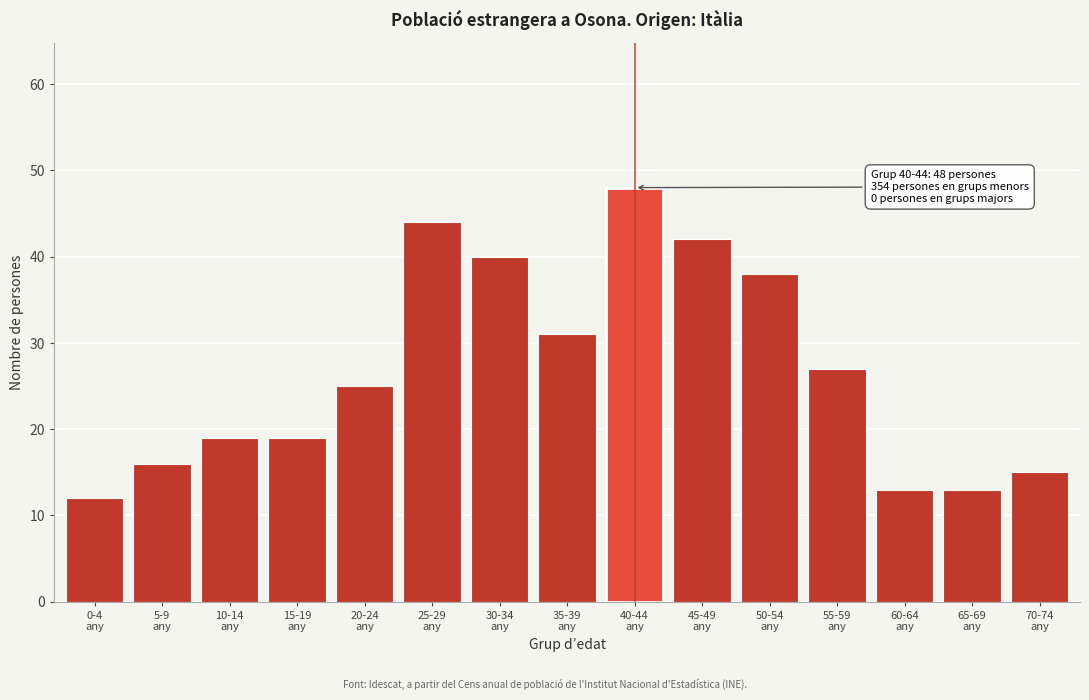

What is the difference between the maximum and minimum values?

36